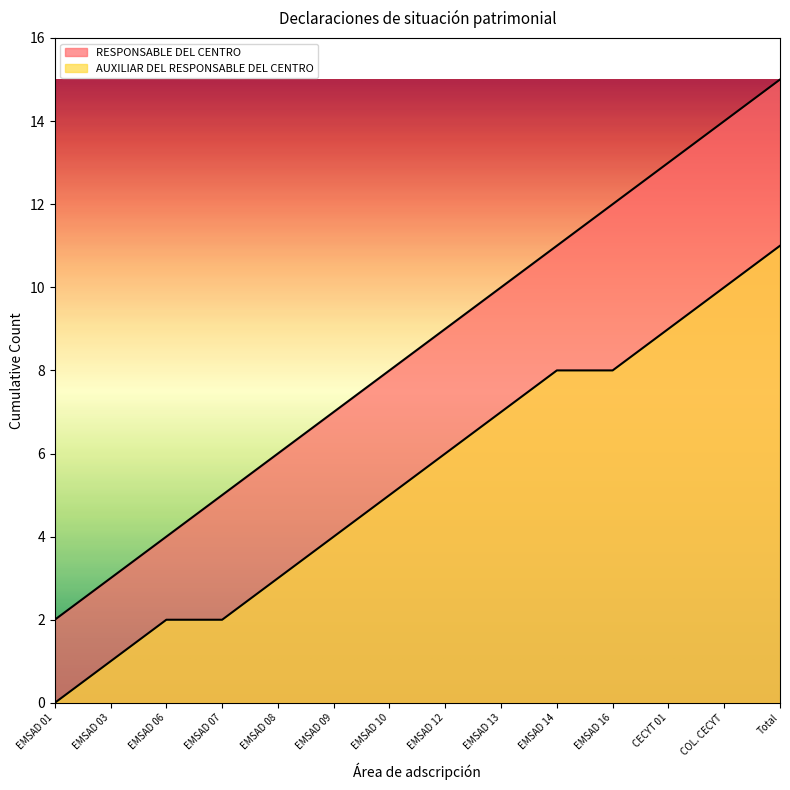

At how many categories does at least one series exceed 1?

14